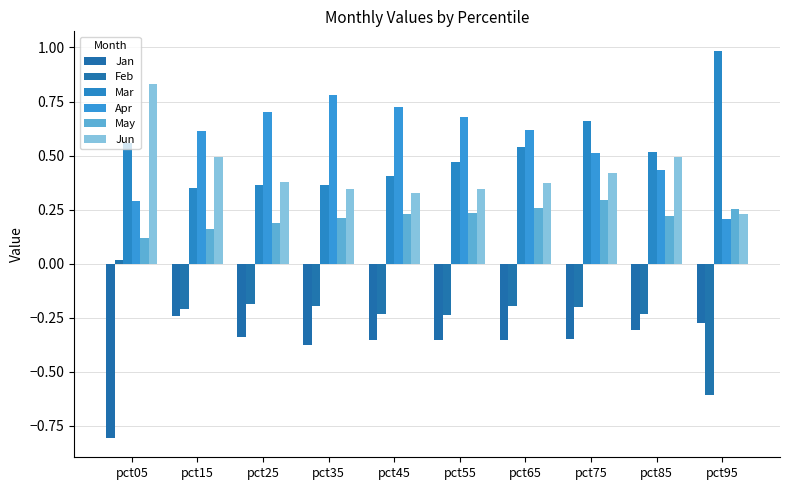

At which label is Mar closest to 0?

pct15